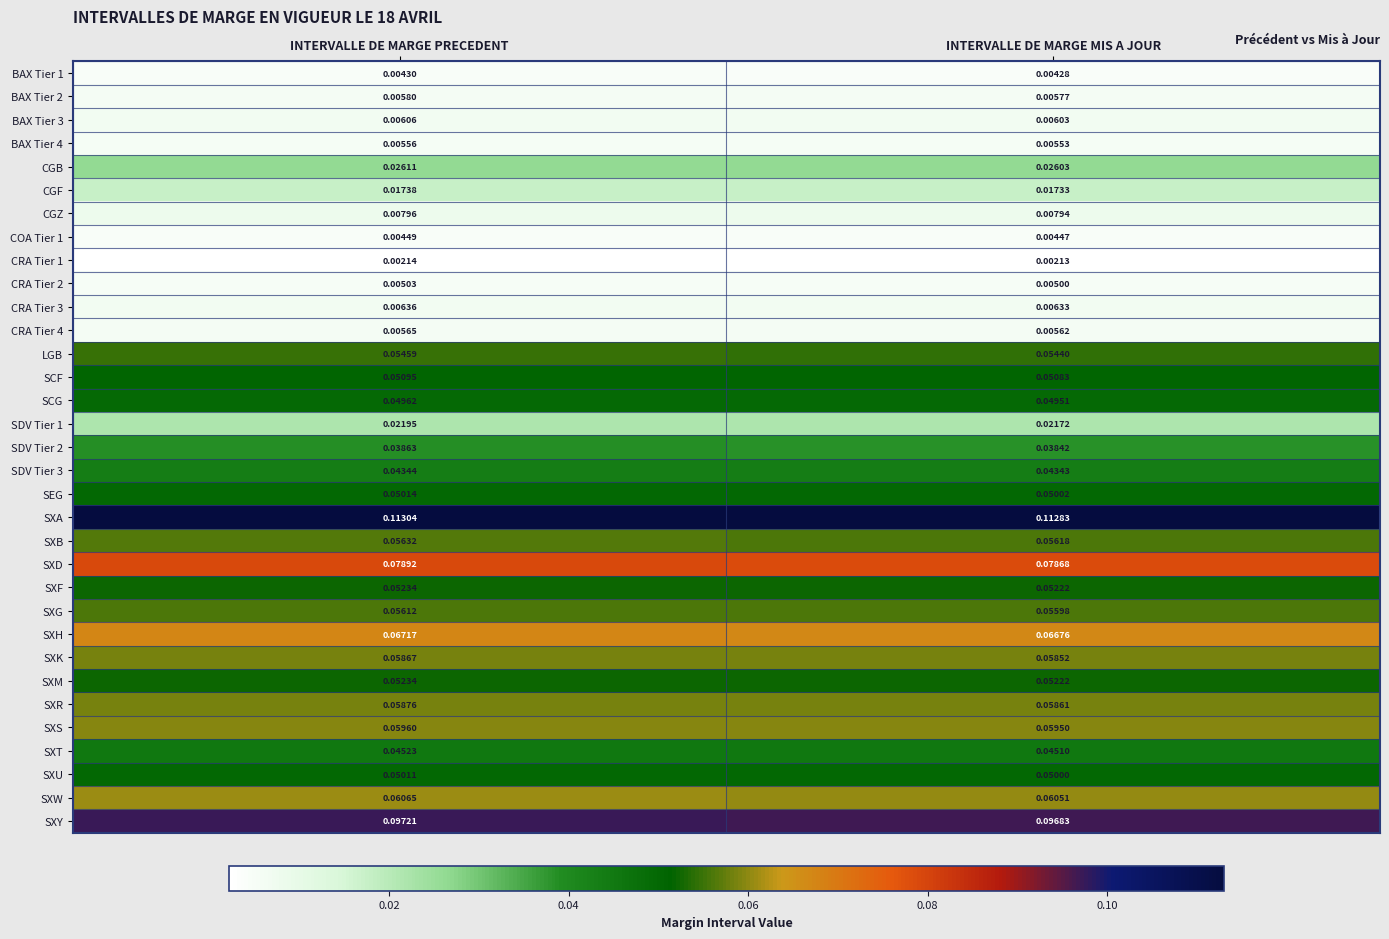

Which category has the highest value in the SXA series?

INTERVALLE DE MARGE PRECEDENT